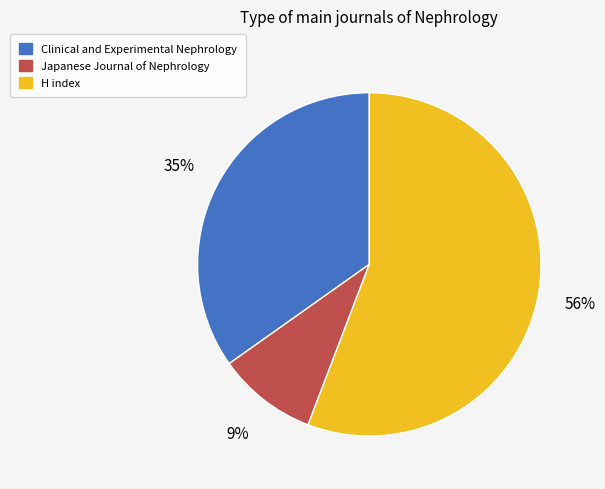

Is the sum of H index and Japanese Journal of Nephrology greater than half?

Yes